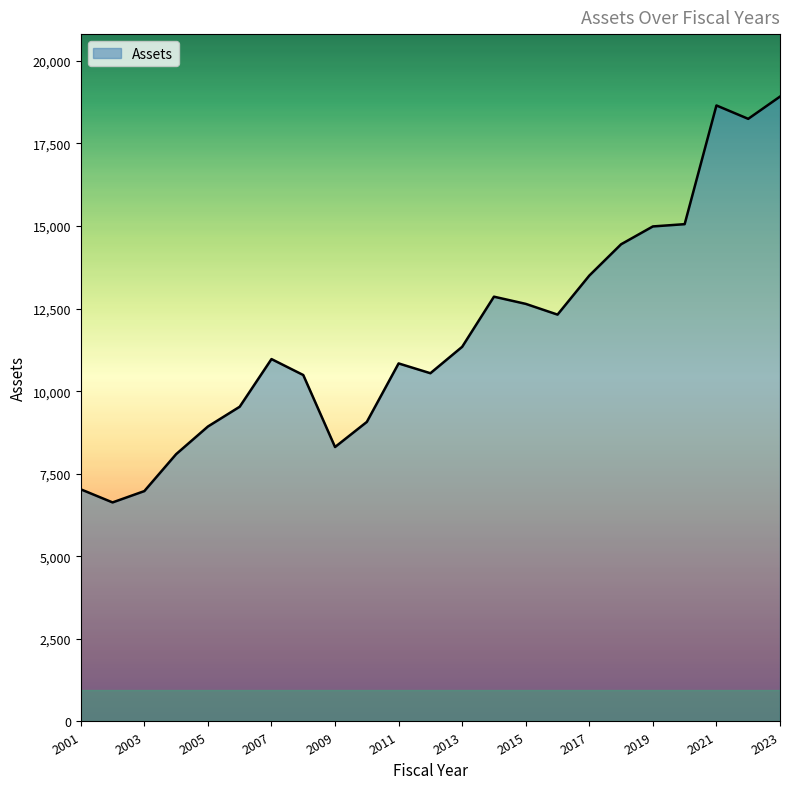

What is the difference between the maximum and minimum values?

12287.6